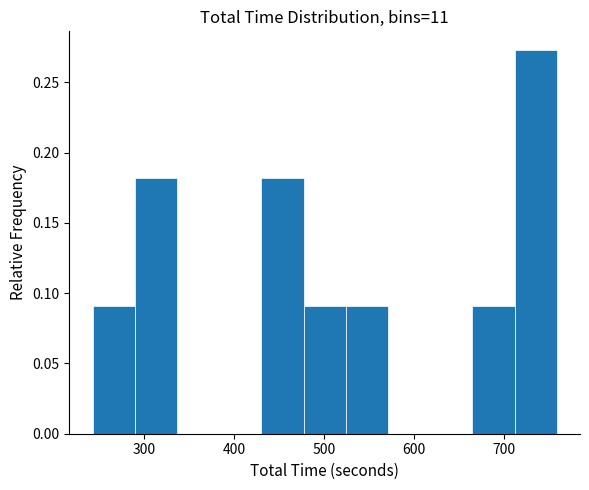

Reading left to right, transcribe this chart: for each bar, give the range it covers on the x-axis and its height. Neither the bar edges nor the heights are printed on the chart, so give them approximately, as read against the axes.

240 to 290: 0.090
290 to 340: 0.180
340 to 380: 0
380 to 430: 0
430 to 480: 0.180
480 to 520: 0.090
520 to 570: 0.090
570 to 620: 0
620 to 670: 0
670 to 710: 0.090
710 to 760: 0.275